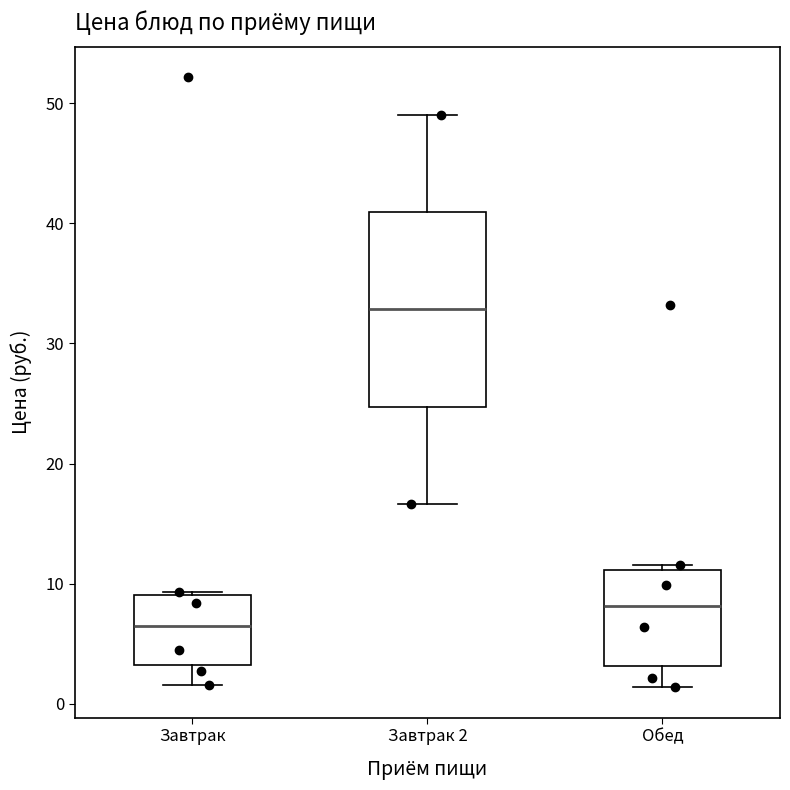

Where does the lower whisker of the box for Завтрак end on the y-axis? The values are not printed on the chart, so give them approximately, as read against the axis.

2